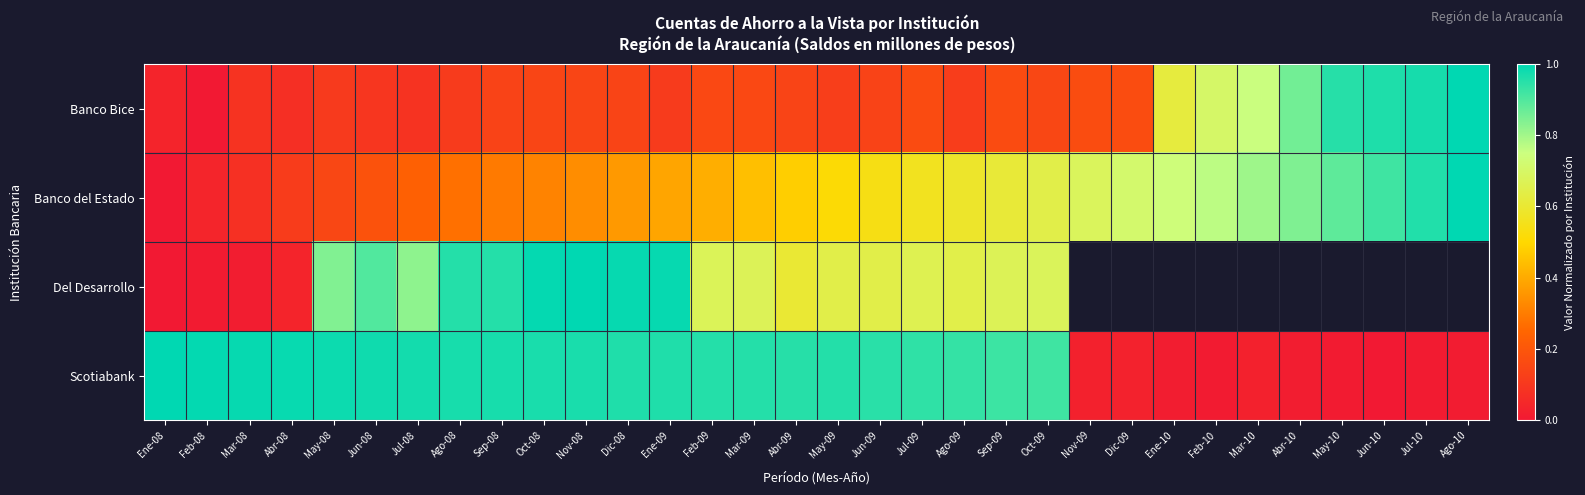

What is the sum of the Del Desarrollo values at Feb-09 and Abr-09?

1.3